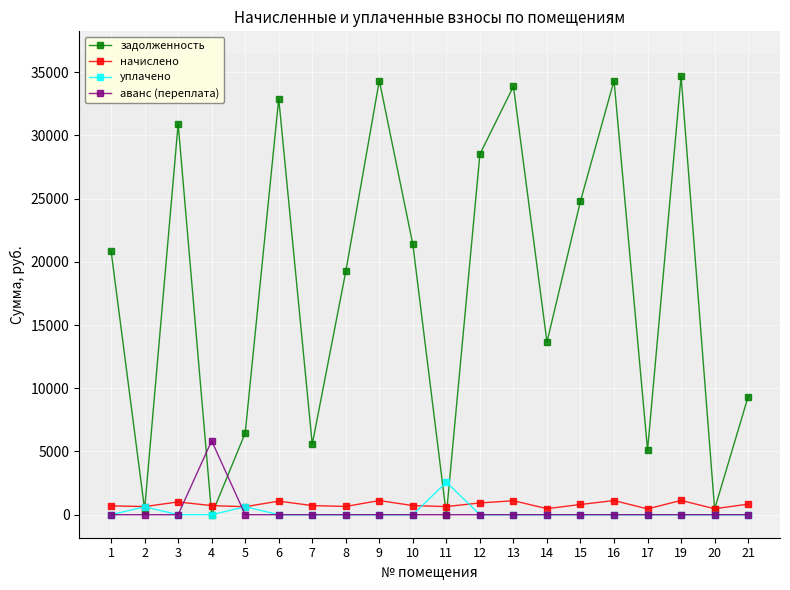

The value of задолженность at 8 is 27717.0. True or false?

False